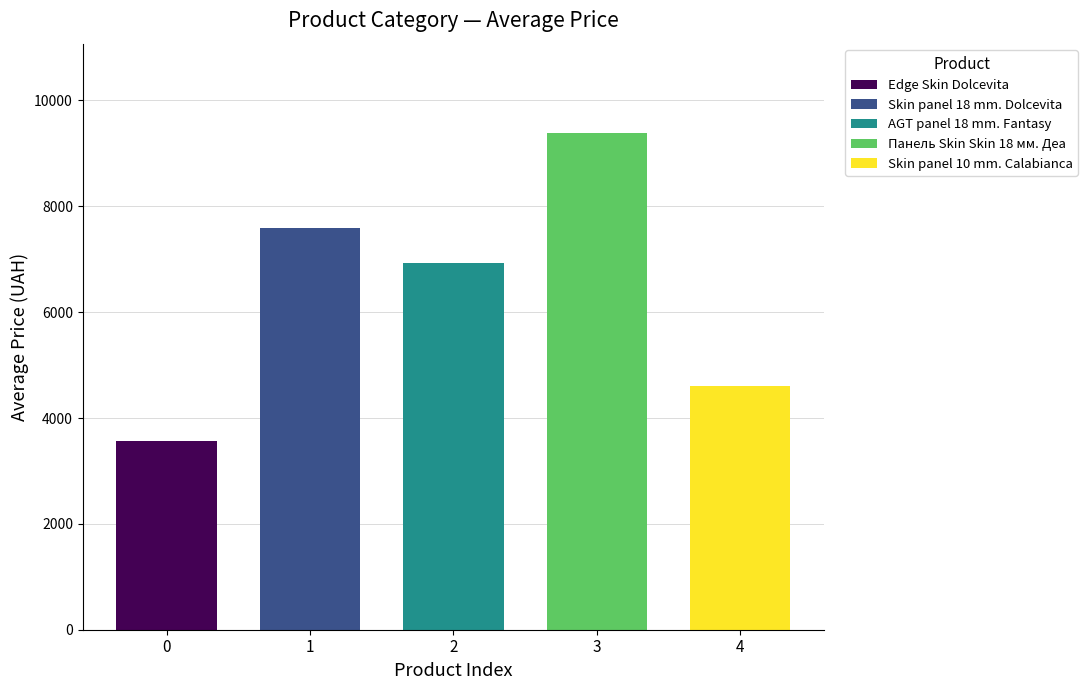

What are all the series names shown in the legend?

Edge Skin Dolcevita, Skin panel 18 mm. Dolcevita, AGT panel 18 mm. Fantasy, Панель Skin Skin 18 мм. Деа, Skin panel 10 mm. Calabianca